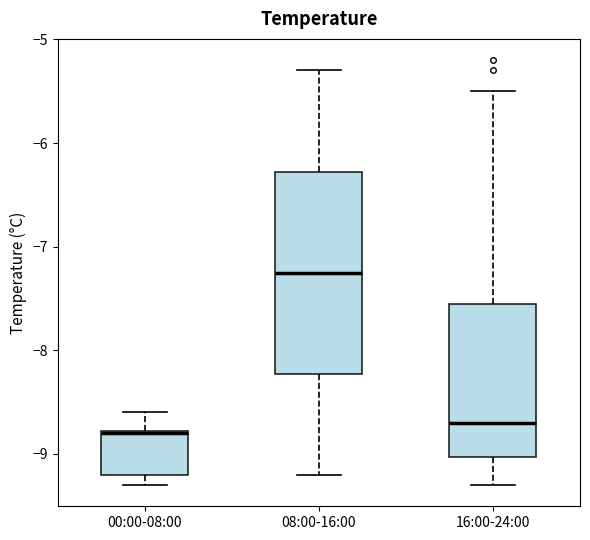

Reading left to right, read every box against the y-axis: the position of its median line, the range the box covers, and the ends of its whiskers. The values are not printed on the chart, so give them approximately, as read against the axis.

00:00-08:00: median -8.8, box -9.2 to -8.8, whiskers -9.3 to -8.6
08:00-16:00: median -7.2, box -8.2 to -6.3, whiskers -9.2 to -5.3
16:00-24:00: median -8.7, box -9.0 to -7.5, whiskers -9.3 to -5.5